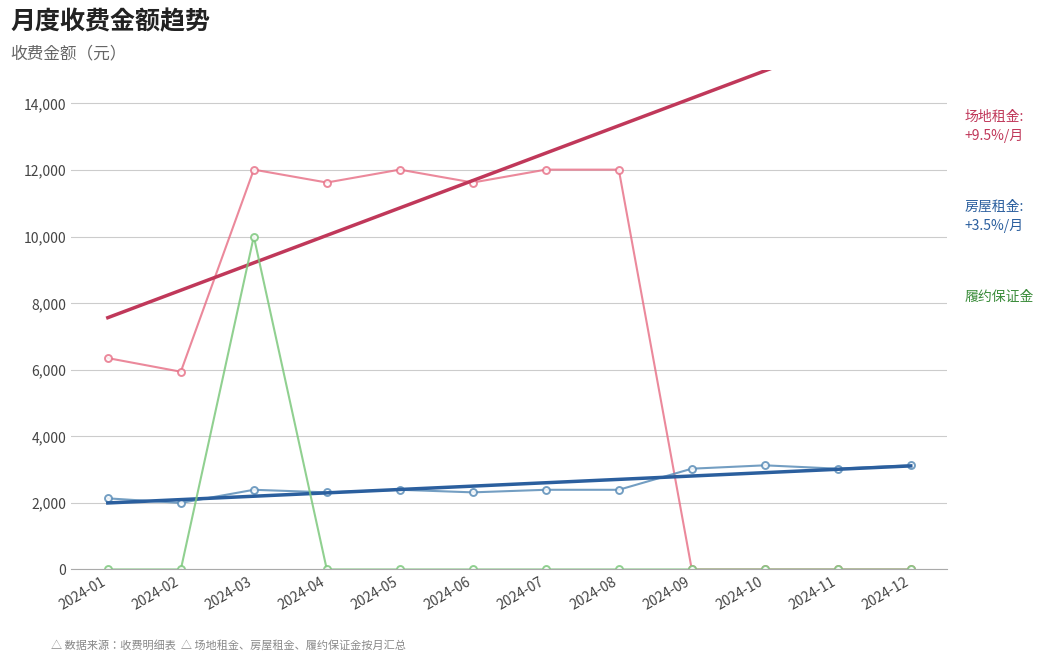

Which category has the highest value in the 履约保证金 series?

2024-03